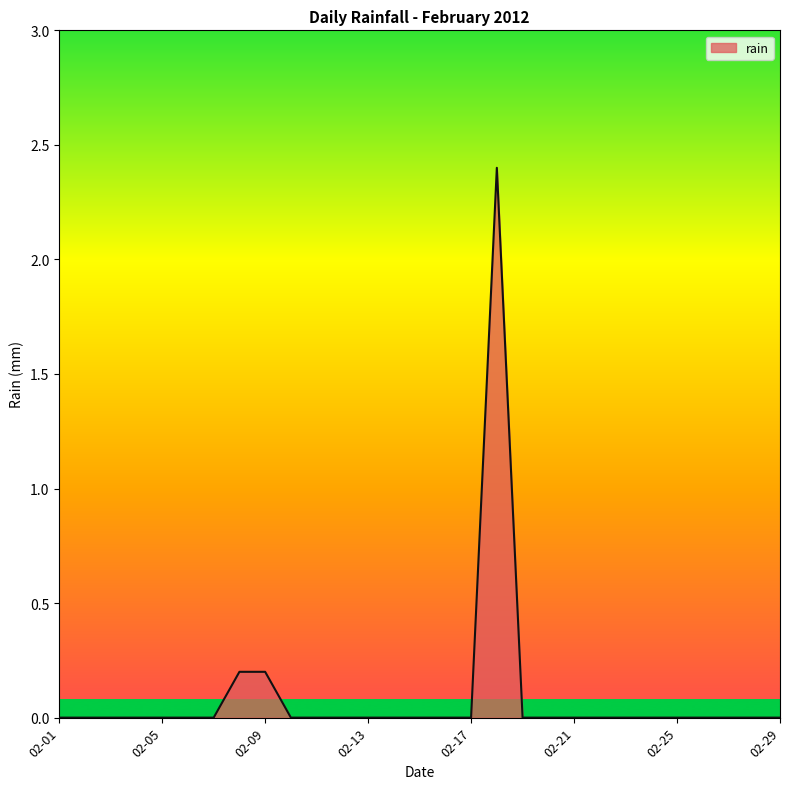

What is the maximum value shown in the chart?

2.4